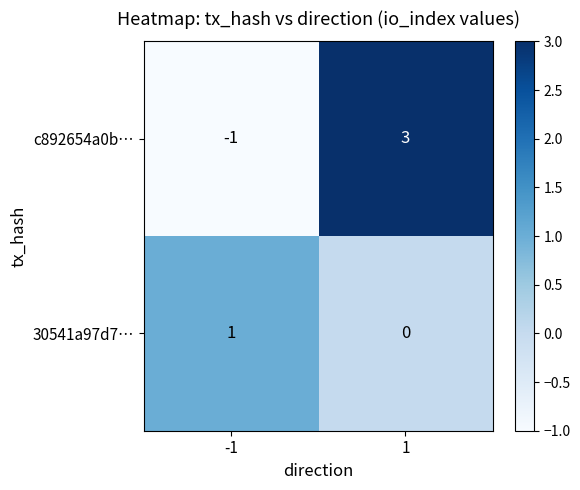

Which label corresponds to the smallest value in the chart?

-1